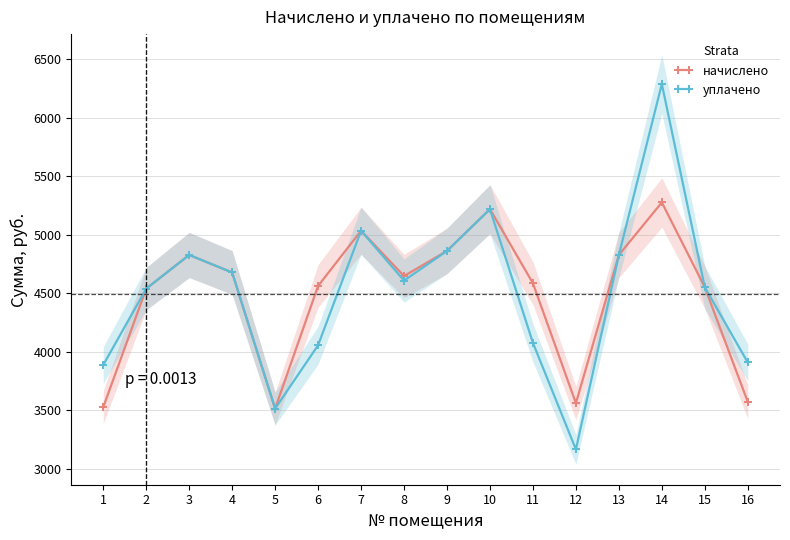

What are all the series names shown in the legend?

начислено, уплачено